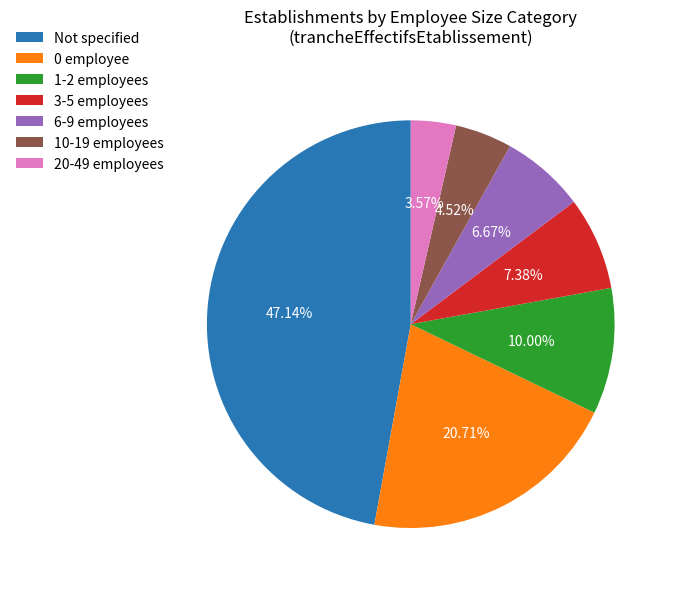

Which has a higher value, Not specified or 20-49 employees?

Not specified